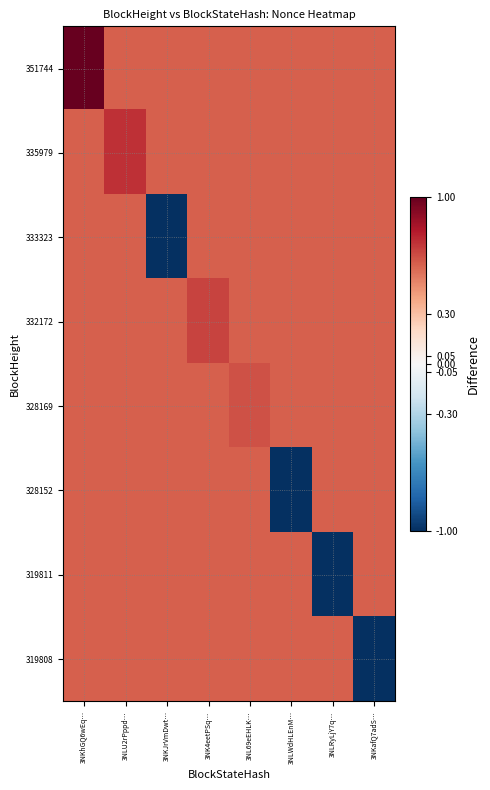

Reading left to right, transcribe all the data shown in this chart.

351744: 3NKhGQ6wEq…=1.0	3NLU2rPppd…=0.6	3NKJrVmDwt…=0.6	3NK4eetPSq…=0.6	3NL69eEHLK…=0.6	3NLWdHLEnM…=0.6	3NLRyLjY7q…=0.6	3NKafQ7adS…=0.6
335979: 3NKhGQ6wEq…=0.6	3NLU2rPppd…=0.7	3NKJrVmDwt…=0.6	3NK4eetPSq…=0.6	3NL69eEHLK…=0.6	3NLWdHLEnM…=0.6	3NLRyLjY7q…=0.6	3NKafQ7adS…=0.6
333323: 3NKhGQ6wEq…=0.6	3NLU2rPppd…=0.6	3NKJrVmDwt…=-1.0	3NK4eetPSq…=0.6	3NL69eEHLK…=0.6	3NLWdHLEnM…=0.6	3NLRyLjY7q…=0.6	3NKafQ7adS…=0.6
332172: 3NKhGQ6wEq…=0.6	3NLU2rPppd…=0.6	3NKJrVmDwt…=0.6	3NK4eetPSq…=0.7	3NL69eEHLK…=0.6	3NLWdHLEnM…=0.6	3NLRyLjY7q…=0.6	3NKafQ7adS…=0.6
328169: 3NKhGQ6wEq…=0.6	3NLU2rPppd…=0.6	3NKJrVmDwt…=0.6	3NK4eetPSq…=0.6	3NL69eEHLK…=0.6	3NLWdHLEnM…=0.6	3NLRyLjY7q…=0.6	3NKafQ7adS…=0.6
328152: 3NKhGQ6wEq…=0.6	3NLU2rPppd…=0.6	3NKJrVmDwt…=0.6	3NK4eetPSq…=0.6	3NL69eEHLK…=0.6	3NLWdHLEnM…=-1.0	3NLRyLjY7q…=0.6	3NKafQ7adS…=0.6
319811: 3NKhGQ6wEq…=0.6	3NLU2rPppd…=0.6	3NKJrVmDwt…=0.6	3NK4eetPSq…=0.6	3NL69eEHLK…=0.6	3NLWdHLEnM…=0.6	3NLRyLjY7q…=-1.0	3NKafQ7adS…=0.6
319808: 3NKhGQ6wEq…=0.6	3NLU2rPppd…=0.6	3NKJrVmDwt…=0.6	3NK4eetPSq…=0.6	3NL69eEHLK…=0.6	3NLWdHLEnM…=0.6	3NLRyLjY7q…=0.6	3NKafQ7adS…=-1.0